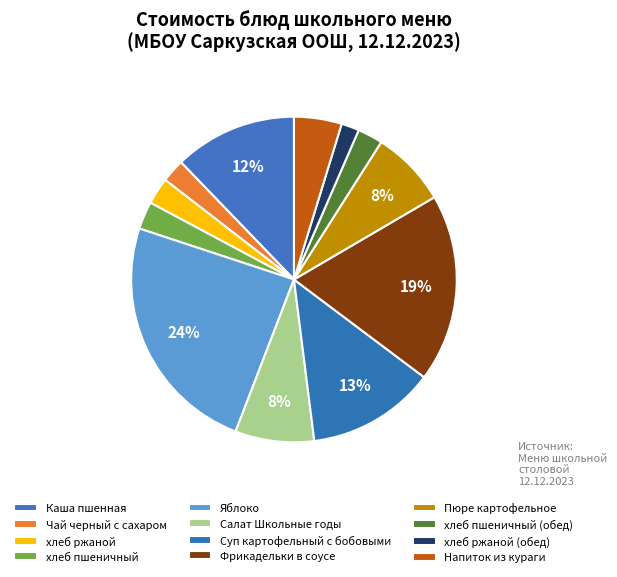

How many segments does this pie chart have?

12